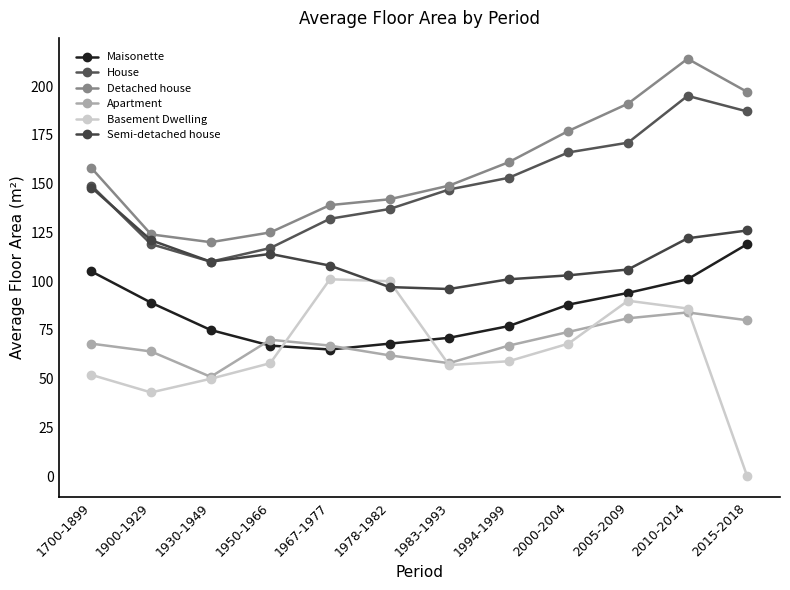

How many interior local peaks does the Detached house series have?

1